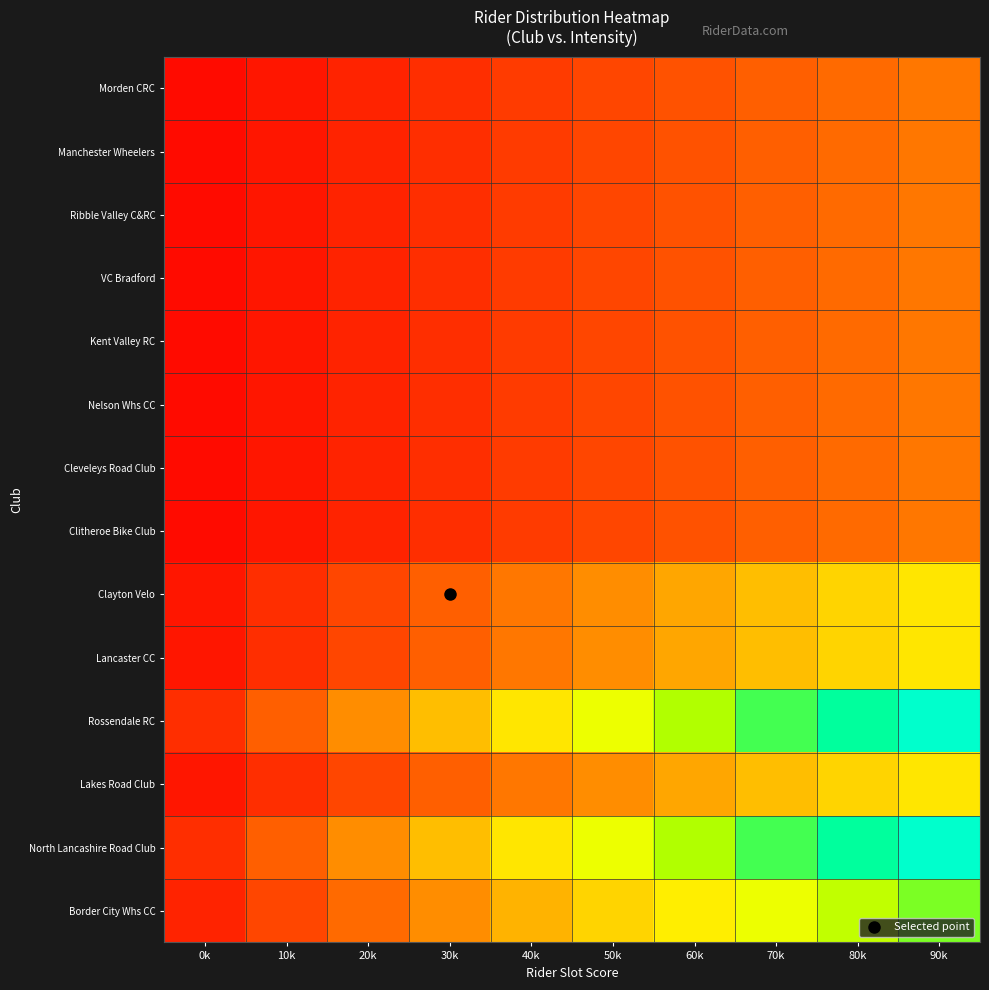

At which category does the chart reach its minimum across all series?

0k